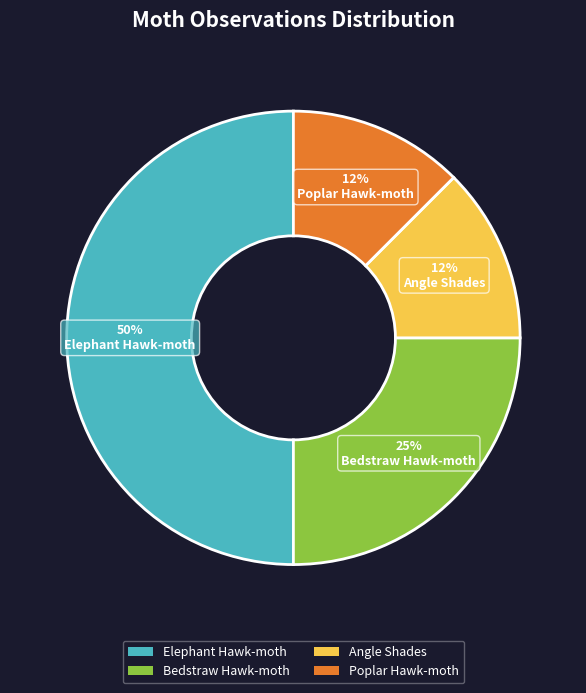

True or false: Elephant Hawk-moth accounts for 57% of the total.

False